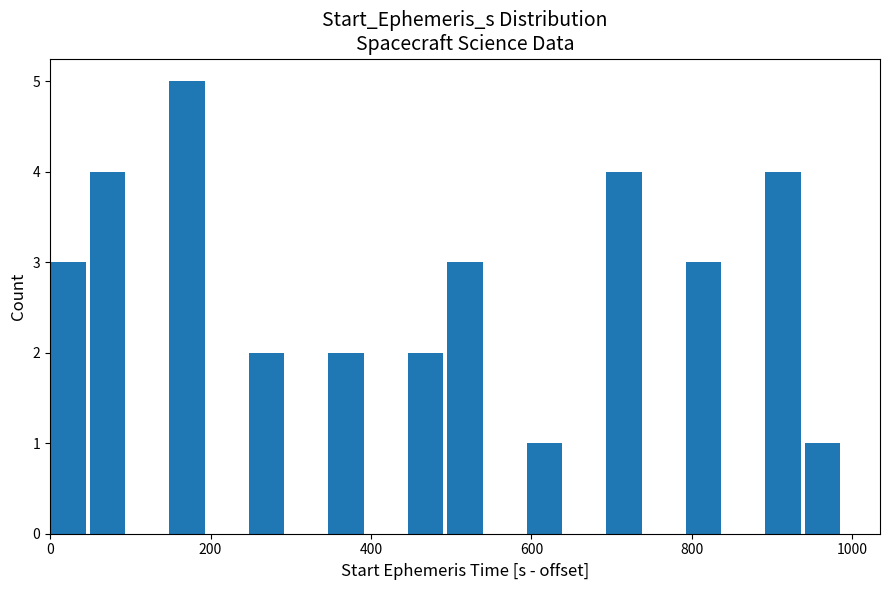

Around what value on the x-axis is the tallest bar? Give the approximate position of its centre, as read against the axis.

180